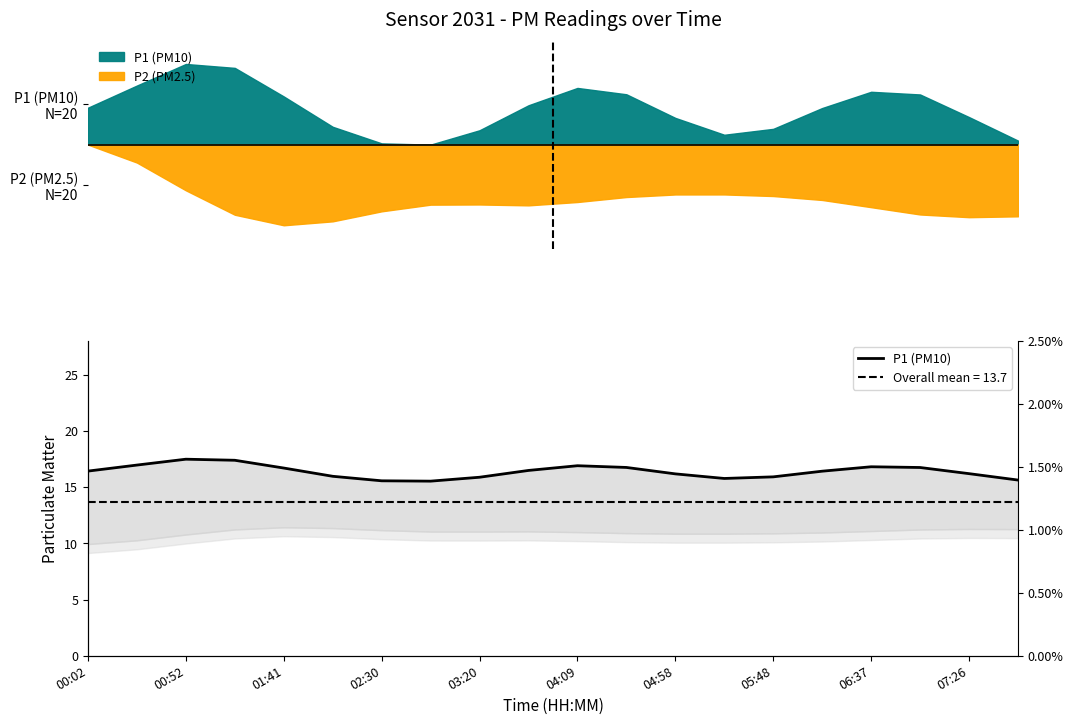

What is the difference between the maximum and minimum values?

2.0